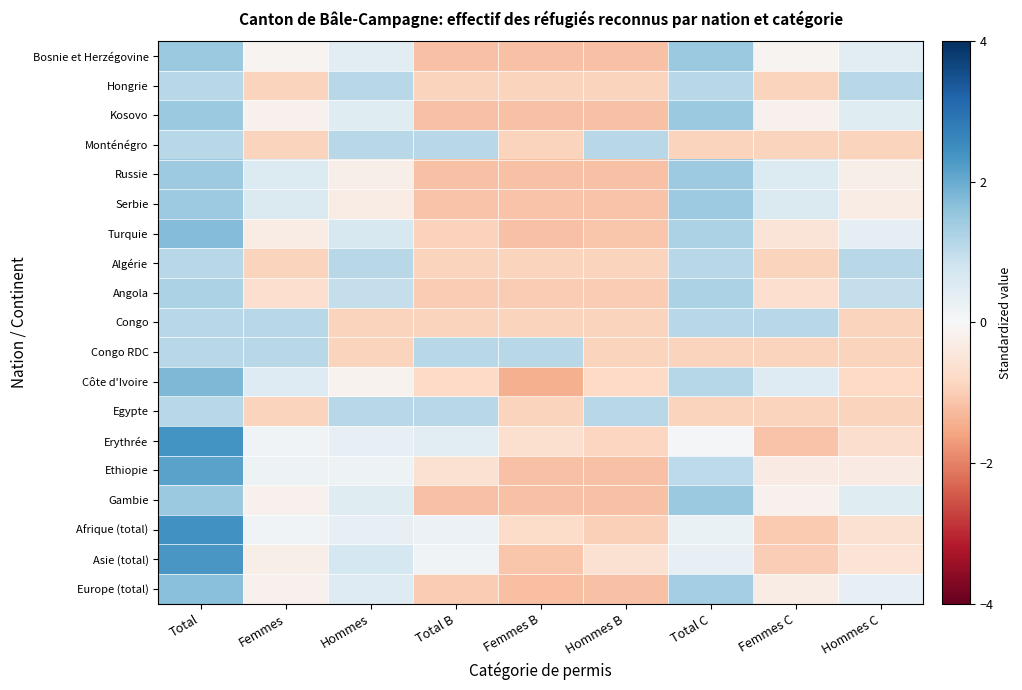

Reading left to right, extract all data points from this chart.

Bosnie et Herzégovine: Total=1.5	Femmes=-0.1	Hommes=0.4	Total B=-1.2	Femmes B=-1.2	Hommes B=-1.2	Total C=1.5	Femmes C=-0.1	Hommes C=0.4
Hongrie: Total=1.1	Femmes=-0.9	Hommes=1.1	Total B=-0.9	Femmes B=-0.9	Hommes B=-0.9	Total C=1.1	Femmes C=-0.9	Hommes C=1.1
Kosovo: Total=1.5	Femmes=-0.2	Hommes=0.5	Total B=-1.2	Femmes B=-1.2	Hommes B=-1.2	Total C=1.5	Femmes C=-0.2	Hommes C=0.5
Monténégro: Total=1.1	Femmes=-0.9	Hommes=1.1	Total B=1.1	Femmes B=-0.9	Hommes B=1.1	Total C=-0.9	Femmes C=-0.9	Hommes C=-0.9
Russie: Total=1.5	Femmes=0.5	Hommes=-0.2	Total B=-1.2	Femmes B=-1.2	Hommes B=-1.2	Total C=1.5	Femmes C=0.5	Hommes C=-0.2
Serbie: Total=1.4	Femmes=0.6	Hommes=-0.3	Total B=-1.2	Femmes B=-1.2	Hommes B=-1.2	Total C=1.4	Femmes C=0.6	Hommes C=-0.3
Turquie: Total=1.7	Femmes=-0.3	Hommes=0.7	Total B=-0.9	Femmes B=-1.2	Hommes B=-1.1	Total C=1.3	Femmes C=-0.5	Hommes C=0.4
Algérie: Total=1.1	Femmes=-0.9	Hommes=1.1	Total B=-0.9	Femmes B=-0.9	Hommes B=-0.9	Total C=1.1	Femmes C=-0.9	Hommes C=1.1
Angola: Total=1.3	Femmes=-0.7	Hommes=0.9	Total B=-1.0	Femmes B=-1.0	Hommes B=-1.0	Total C=1.3	Femmes C=-0.7	Hommes C=0.9
Congo: Total=1.1	Femmes=1.1	Hommes=-0.9	Total B=-0.9	Femmes B=-0.9	Hommes B=-0.9	Total C=1.1	Femmes C=1.1	Hommes C=-0.9
Congo RDC: Total=1.1	Femmes=1.1	Hommes=-0.9	Total B=1.1	Femmes B=1.1	Hommes B=-0.9	Total C=-0.9	Femmes C=-0.9	Hommes C=-0.9
Côte d'Ivoire: Total=1.8	Femmes=0.5	Hommes=-0.1	Total B=-0.8	Femmes B=-1.4	Hommes B=-0.8	Total C=1.1	Femmes C=0.5	Hommes C=-0.8
Egypte: Total=1.1	Femmes=-0.9	Hommes=1.1	Total B=1.1	Femmes B=-0.9	Hommes B=1.1	Total C=-0.9	Femmes C=-0.9	Hommes C=-0.9
Erythrée: Total=2.4	Femmes=0.1	Hommes=0.3	Total B=0.4	Femmes B=-0.6	Hommes B=-0.9	Total C=0.1	Femmes C=-1.1	Hommes C=-0.7
Ethiopie: Total=2.1	Femmes=0.2	Hommes=0.2	Total B=-0.6	Femmes B=-1.2	Hommes B=-1.2	Total C=1.0	Femmes C=-0.3	Hommes C=-0.3
Gambie: Total=1.5	Femmes=-0.2	Hommes=0.5	Total B=-1.2	Femmes B=-1.2	Hommes B=-1.2	Total C=1.5	Femmes C=-0.2	Hommes C=0.5
Afrique (total): Total=2.4	Femmes=0.1	Hommes=0.3	Total B=0.2	Femmes B=-0.7	Hommes B=-1.0	Total C=0.3	Femmes C=-1.0	Hommes C=-0.6
Asie (total): Total=2.3	Femmes=-0.2	Hommes=0.7	Total B=0.1	Femmes B=-1.1	Hommes B=-0.6	Total C=0.3	Femmes C=-1.0	Hommes C=-0.6
Europe (total): Total=1.7	Femmes=-0.2	Hommes=0.5	Total B=-1.0	Femmes B=-1.2	Hommes B=-1.2	Total C=1.4	Femmes C=-0.3	Hommes C=0.3